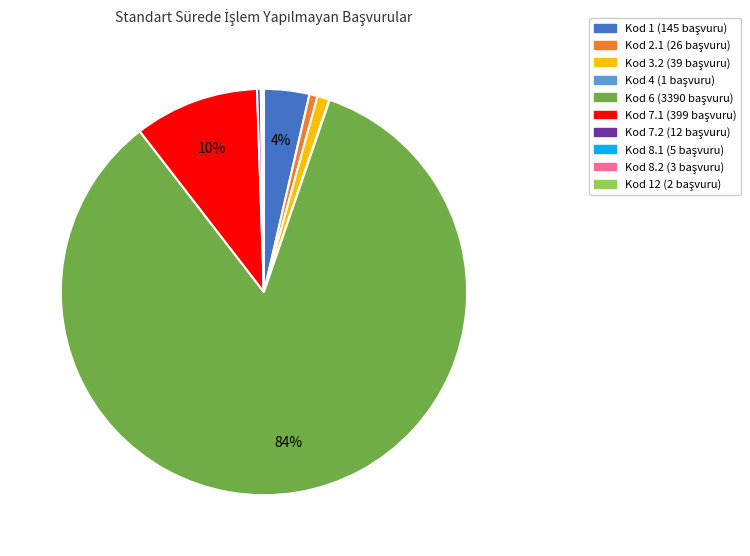

To the nearest percent, what is the average slice percentage?

10%